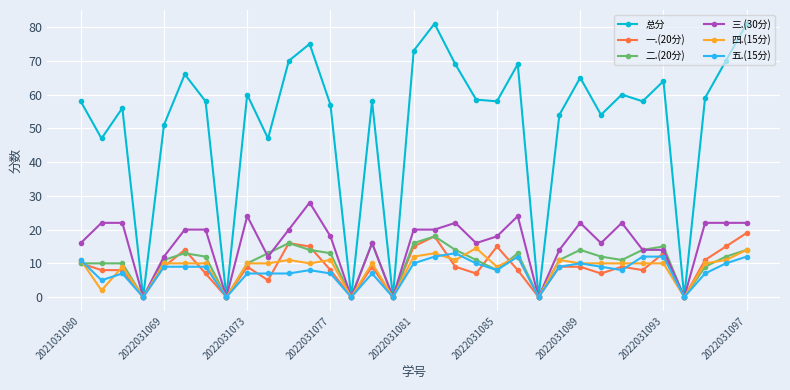

True or false: 二.(20分) and 五.(15分) intersect in this chart.

True